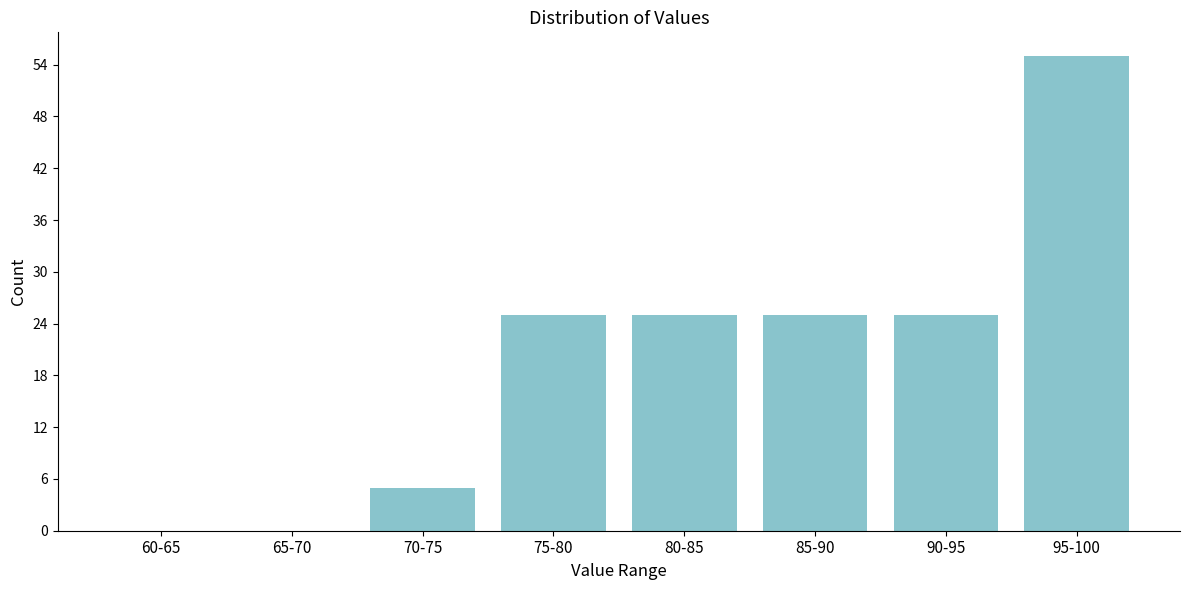

Reading left to right, what are all the values shown in this chart?

60-65=0	65-70=0	70-75=5	75-80=25	80-85=25	85-90=25	90-95=25	95-100=55